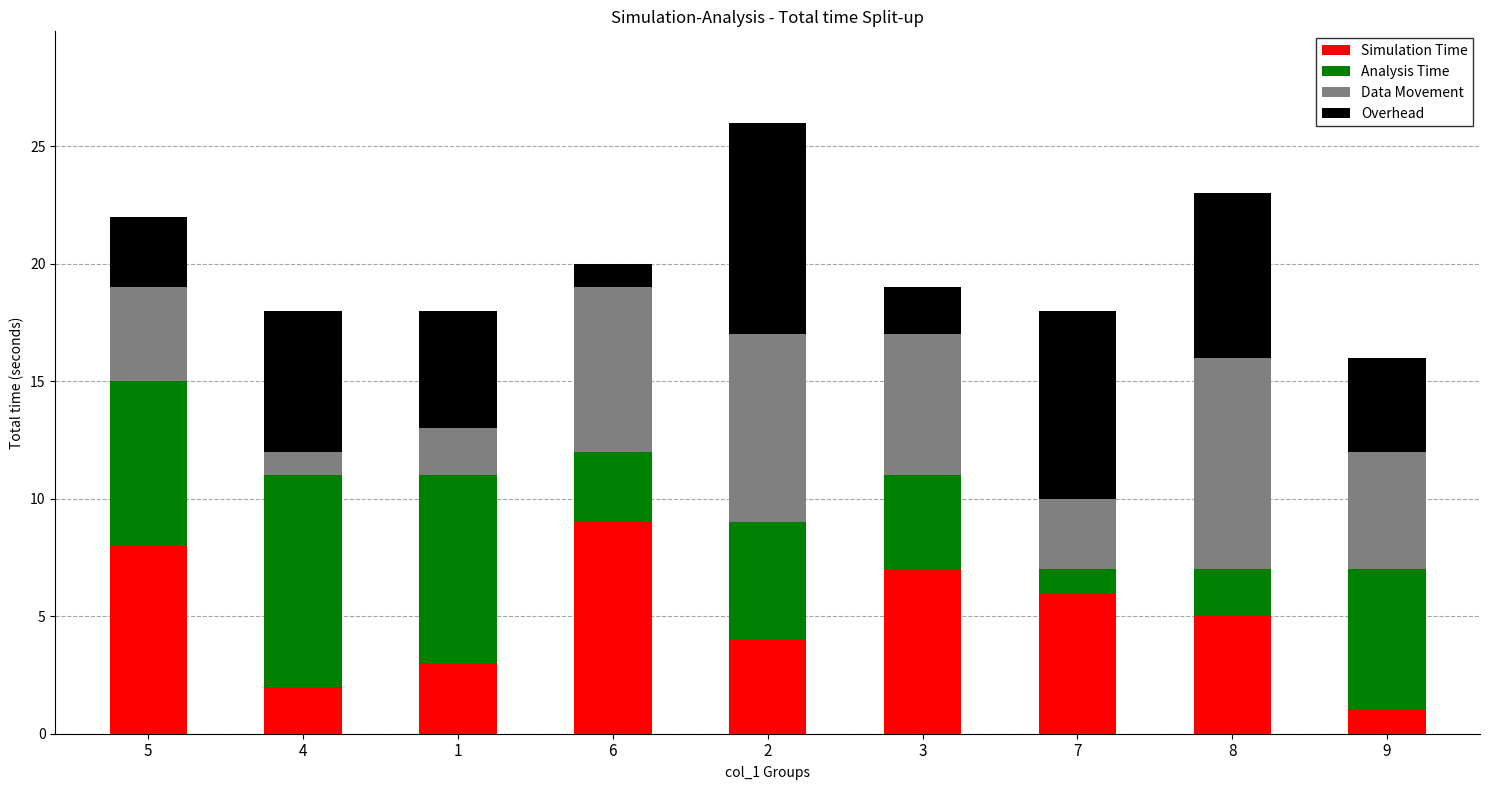

True or false: Simulation Time has a value of 7 at 3.

True